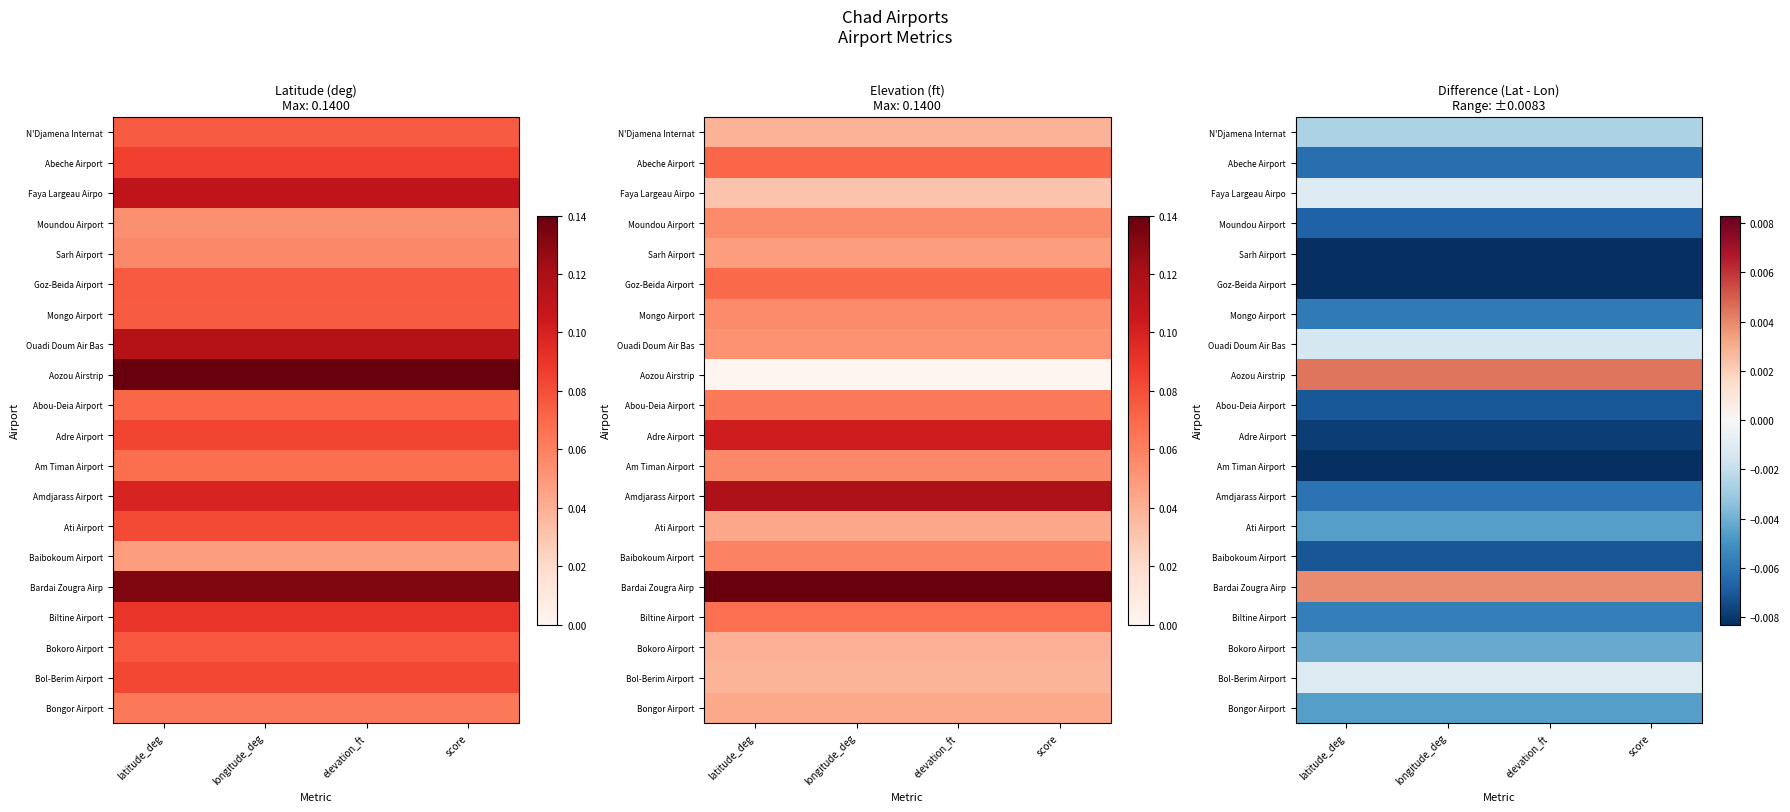

The value of Biltine Airport at score is -0.0. True or false?

True